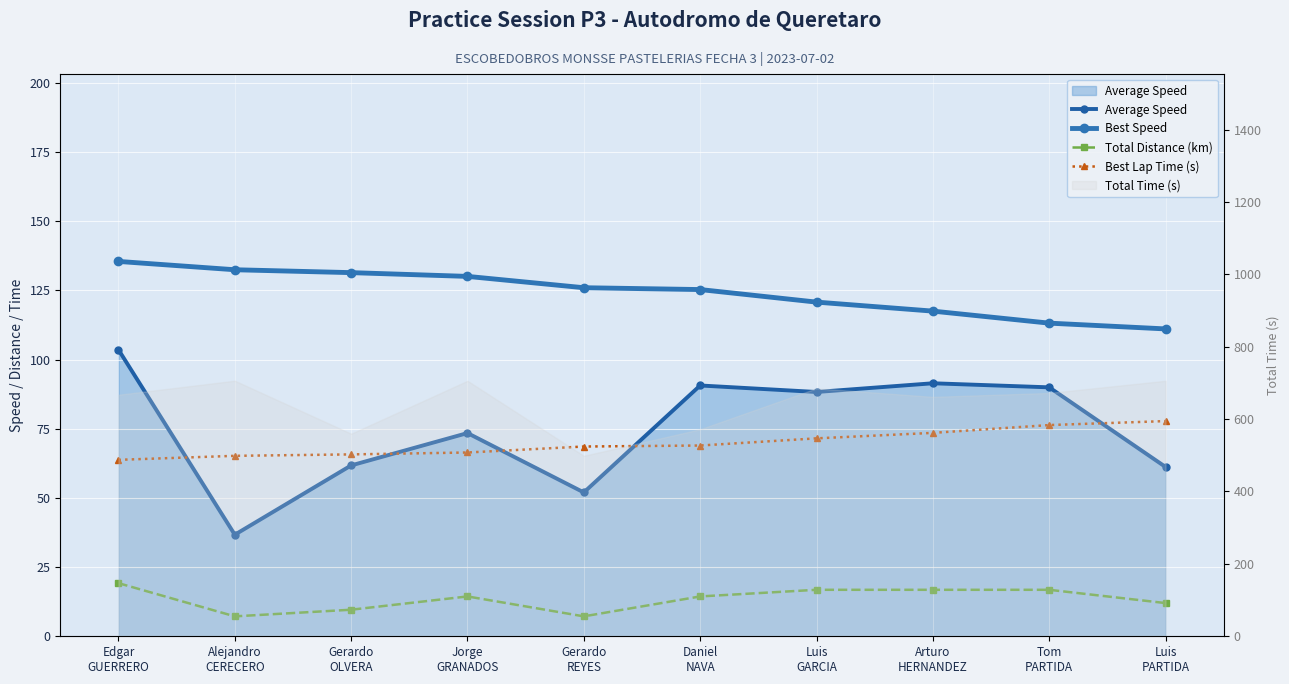

How many data points in Total Distance (km) are less than 14?

4